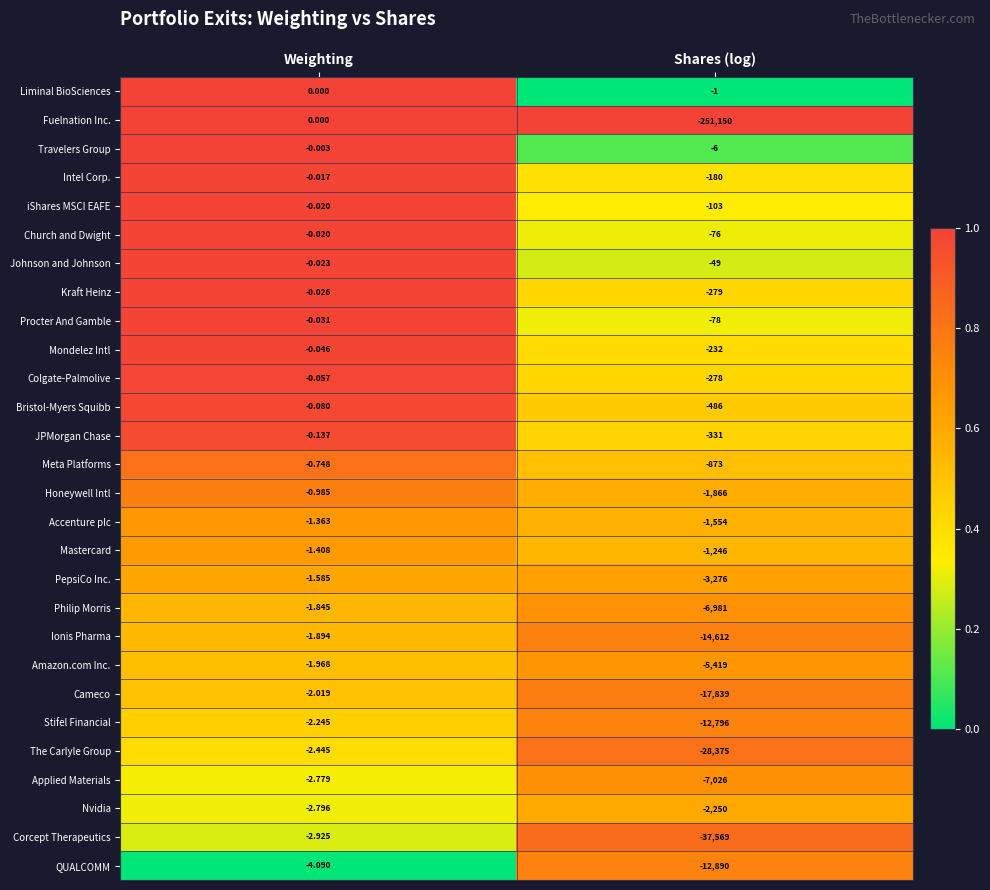

List the labels in order of PepsiCo Inc. value, largest first.

Weighting, Shares (log)